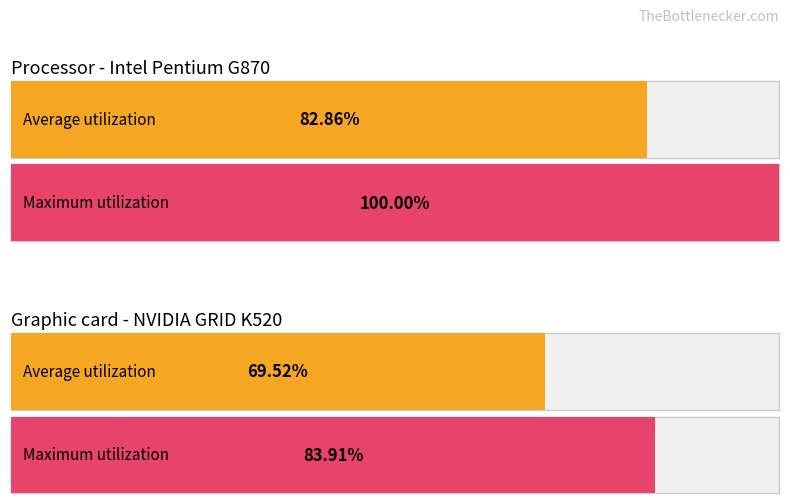

What are all the series names shown in the legend?

Average utilization, Maximum utilization